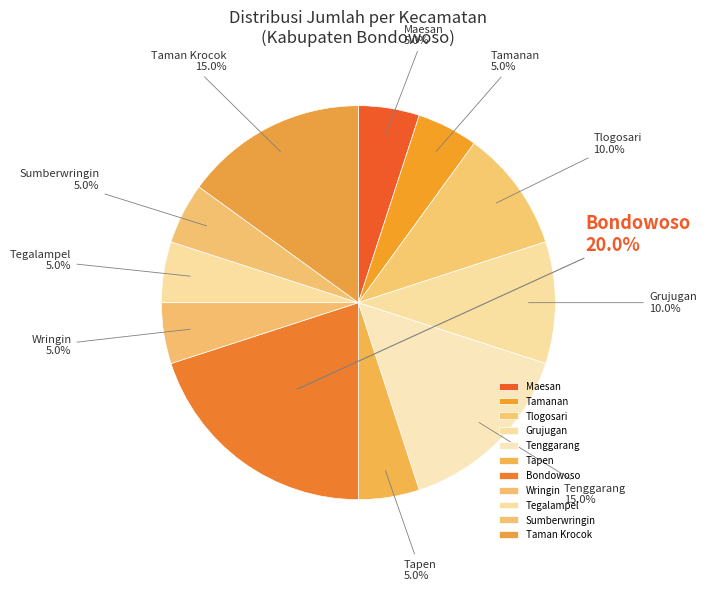

The Maesan slice represents 1% of the pie. True or false?

False